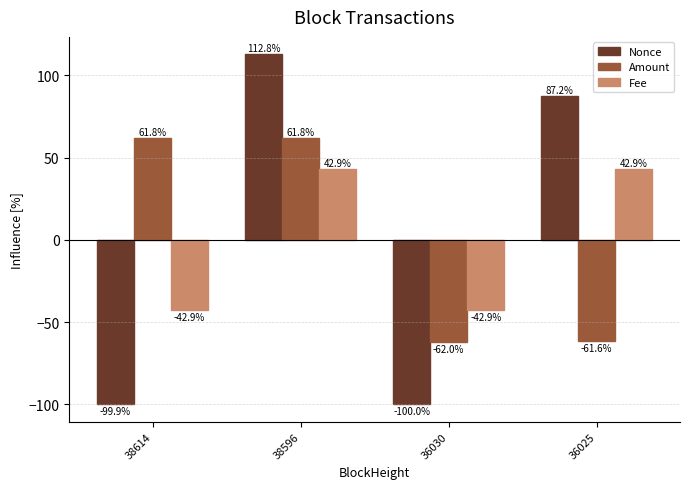

What are all the series names shown in the legend?

Nonce, Amount, Fee